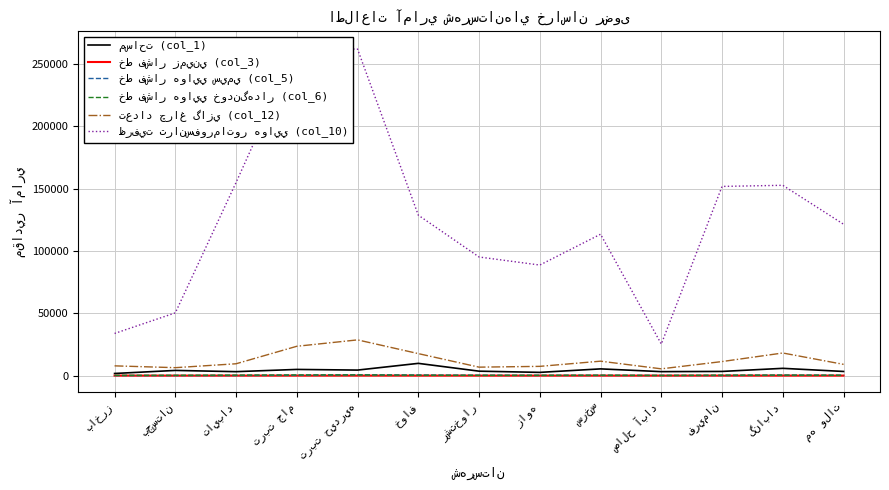

What is the greatest value displayed?

263205.0